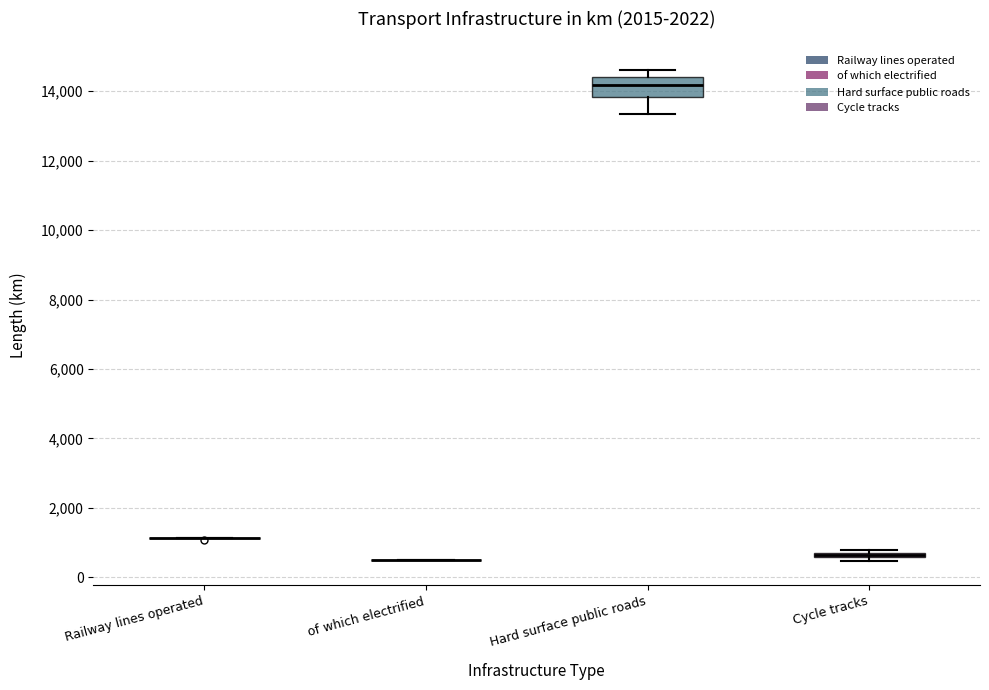

Comparing the boxes themselves (not the whiskers), which one is the tallest?

Hard surface public roads